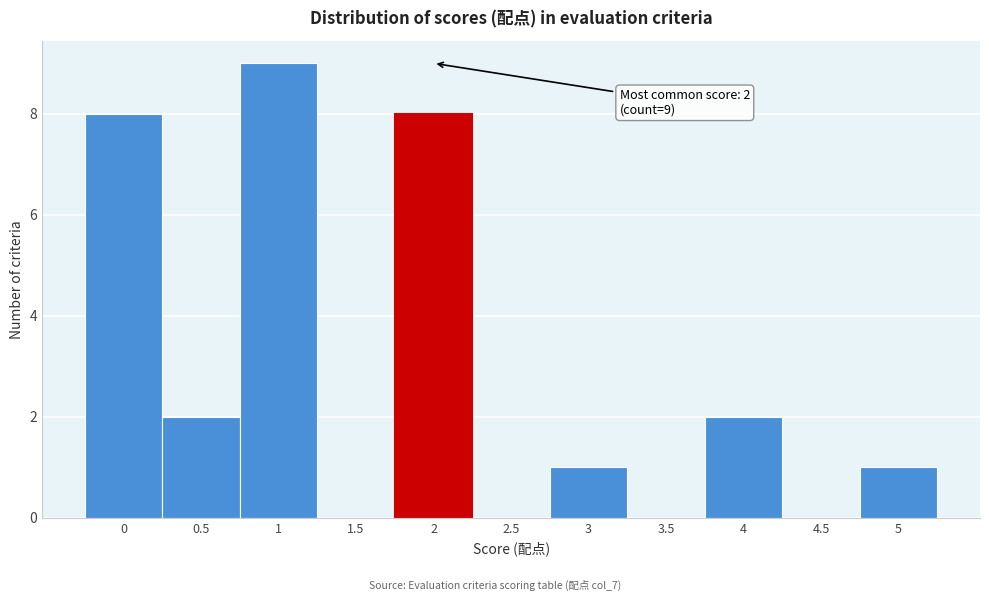

Which range on the x-axis has the tallest bar?

0.75 to 1.25